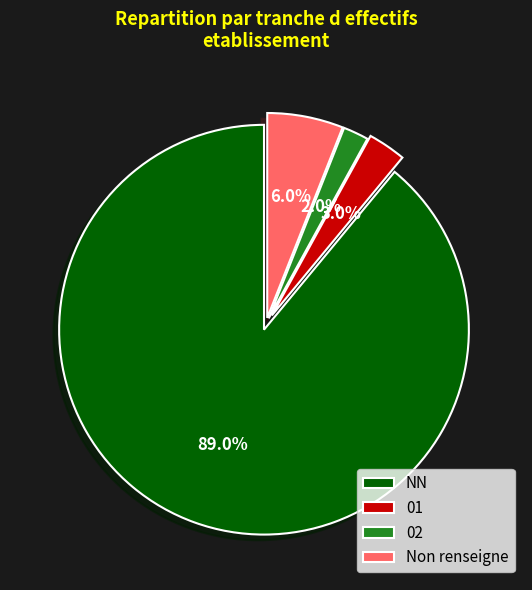

Does any single category account for the majority?

Yes